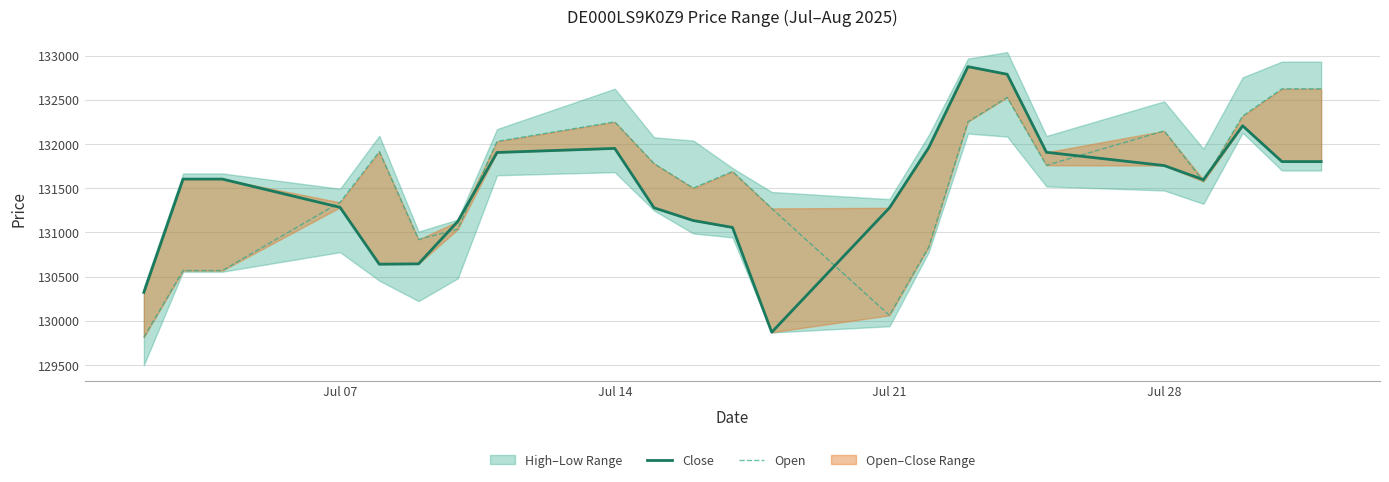

Rank the series by their average value, from highest to lowest.

Open, Close